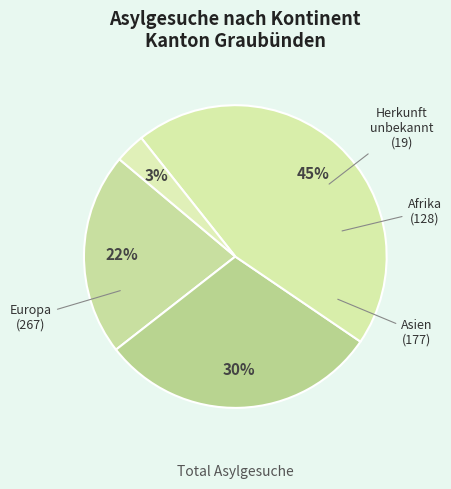

Count the number of slices in the pie.

4